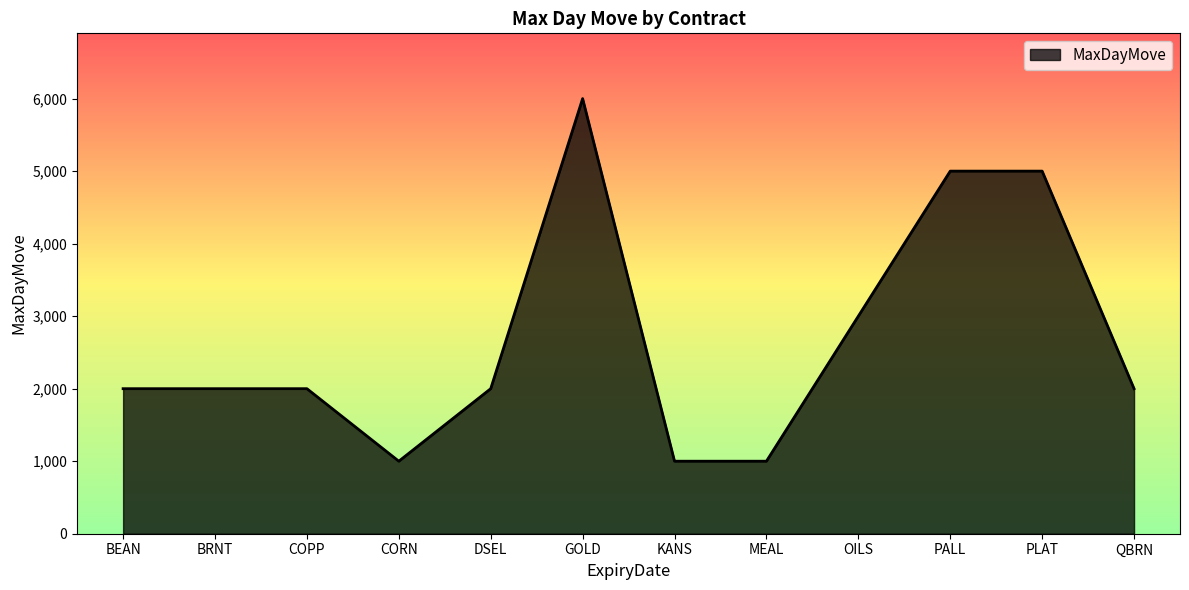

The chart shows a value of 2000 at QBRN. True or false?

True